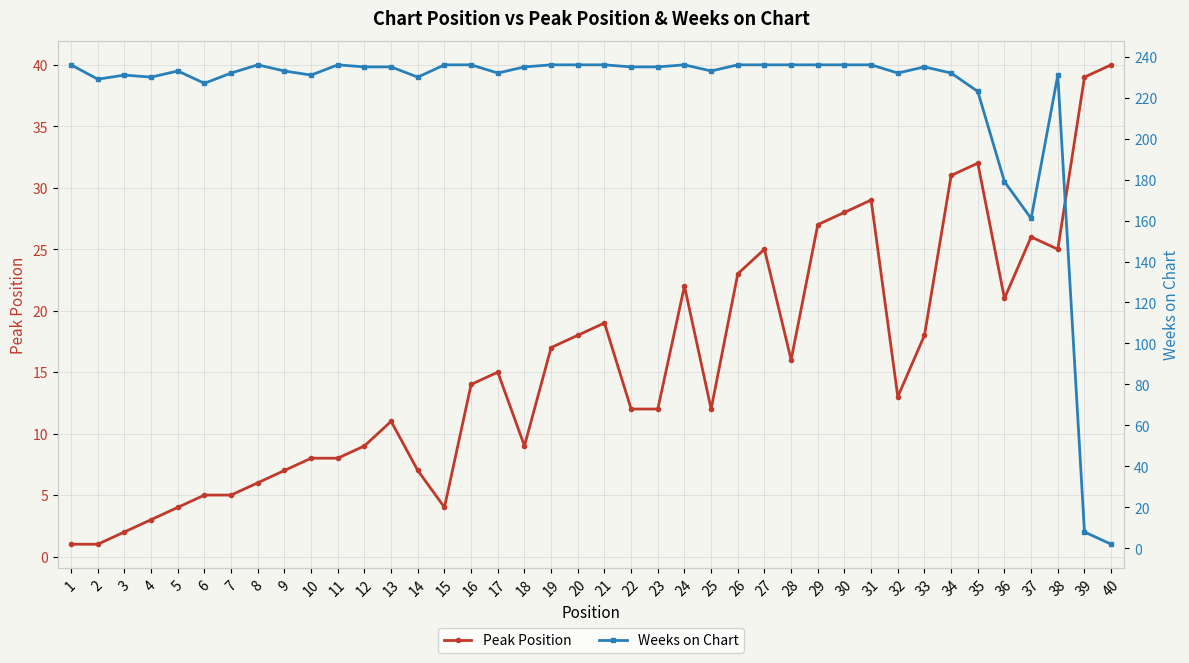

What is the sum of the Peak Position values at 29 and 26?

50